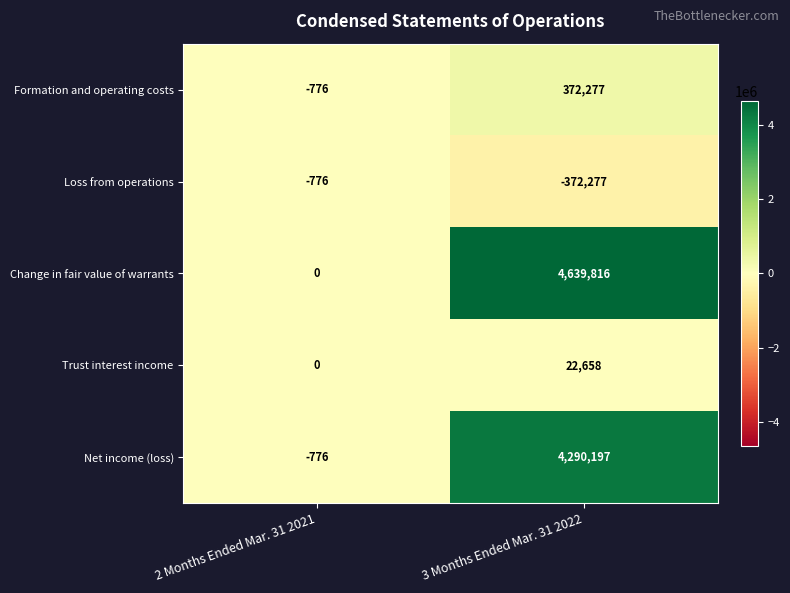

How many series are shown in this chart?

5